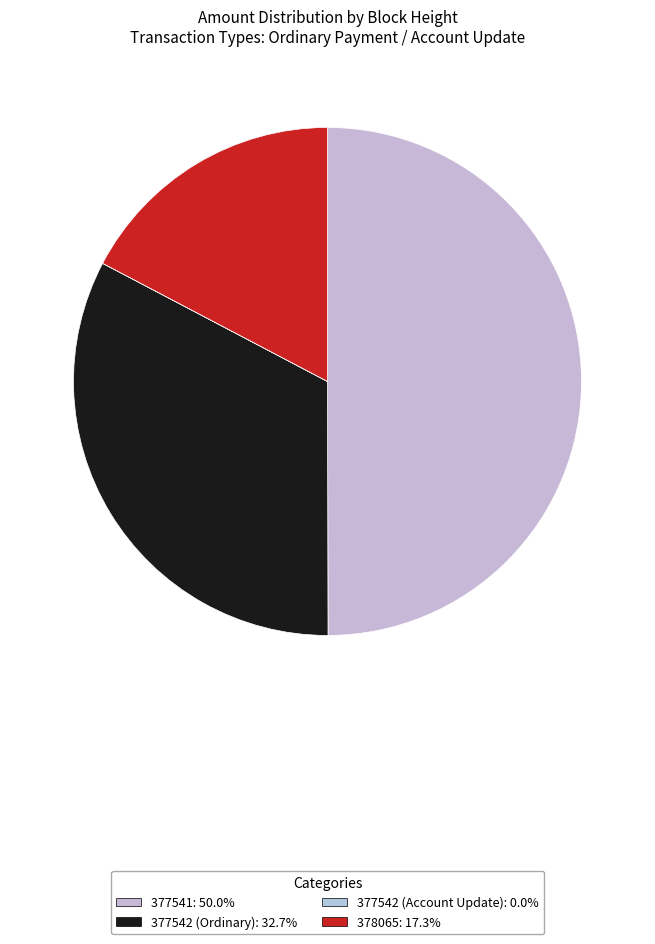

Is 377542 (Ordinary) the majority of the pie?

No